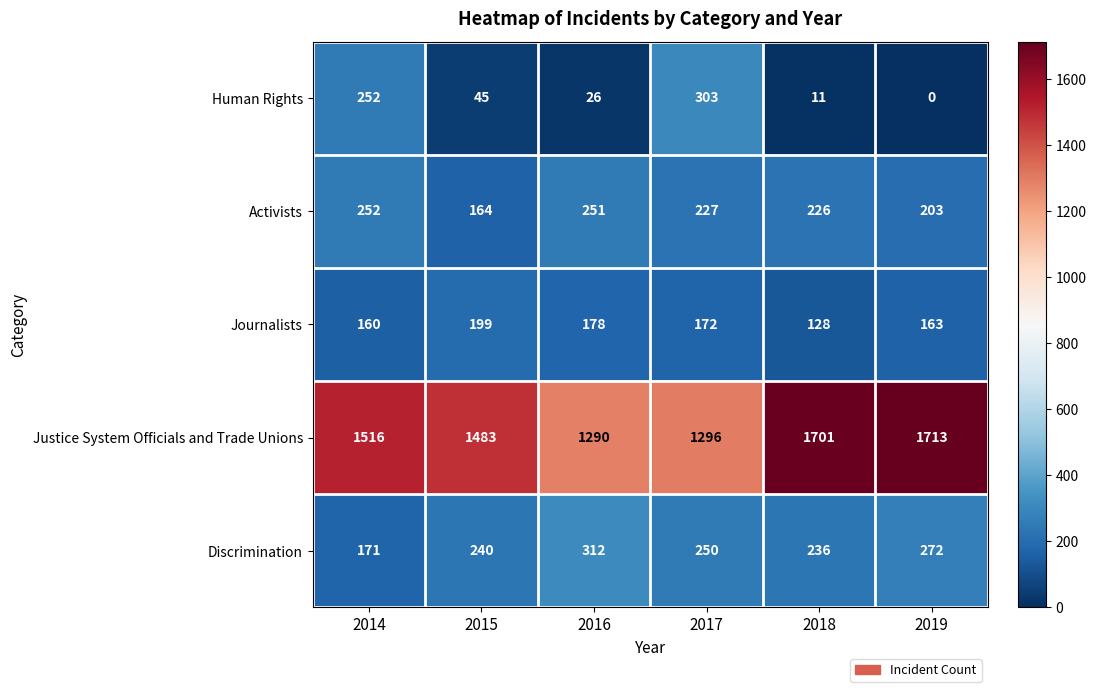

The value of Journalists at 2014 is 277. True or false?

False